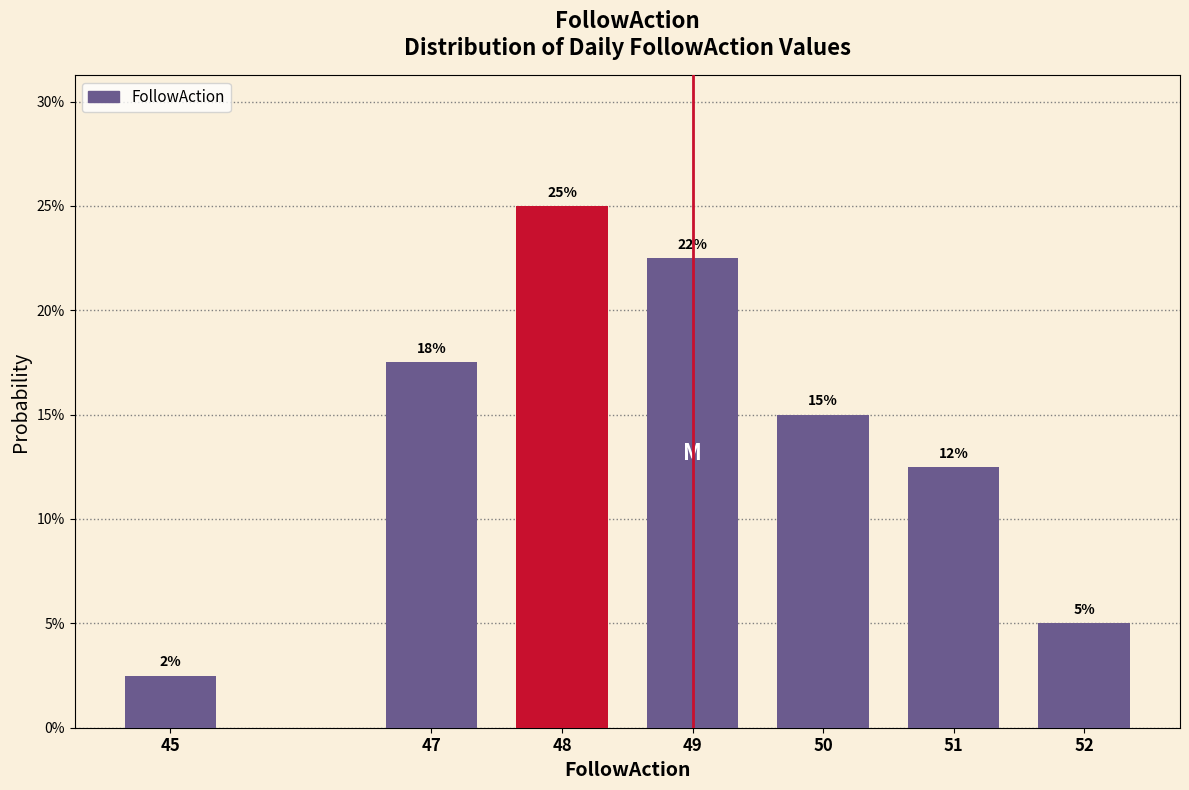

Are the bars horizontal?

No